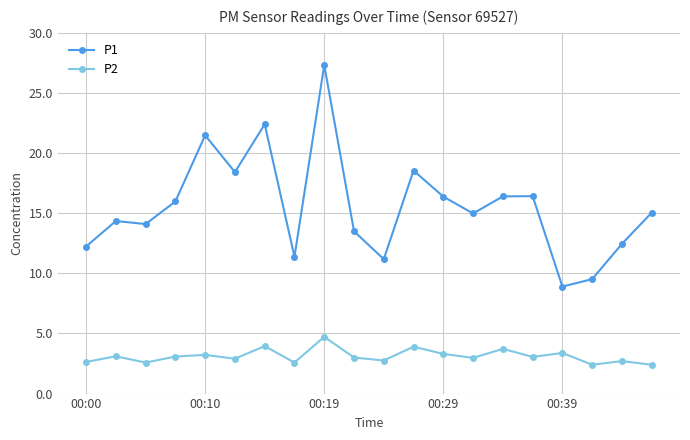

At how many categories does at least one series exceed 8?

20